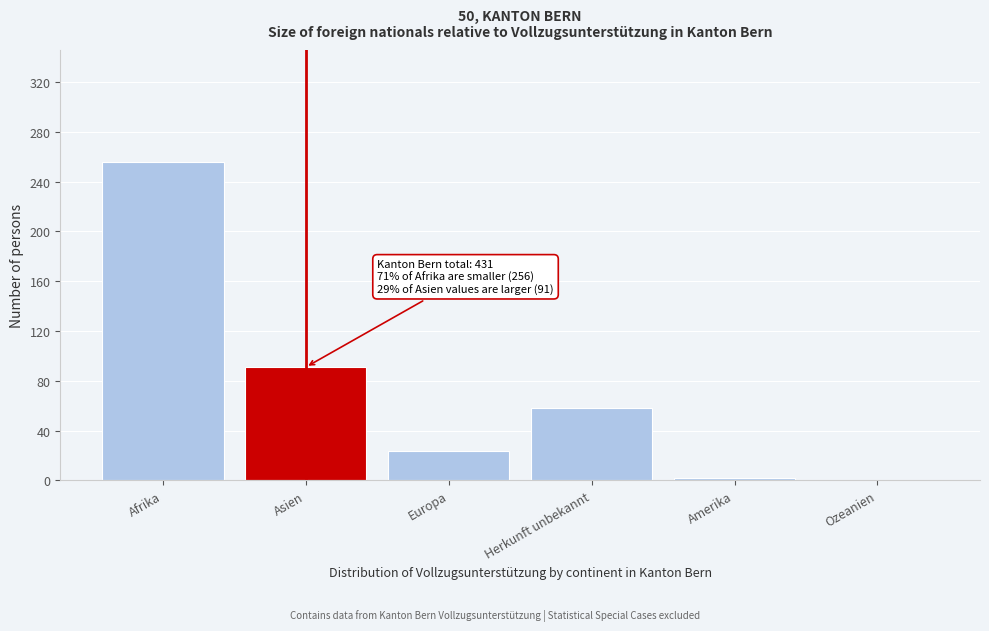

Reading right to left, transcribe all the data shown in this chart.

Ozeanien=0	Amerika=2	Herkunft unbekannt=58	Europa=24	Asien=91	Afrika=256